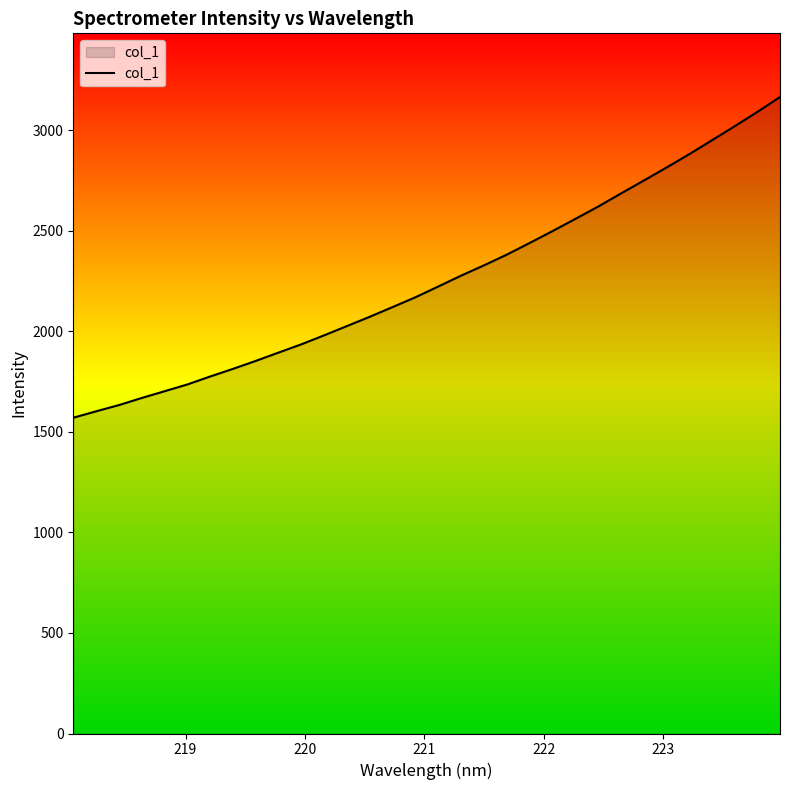

What is the difference between the maximum and minimum values?

1595.5